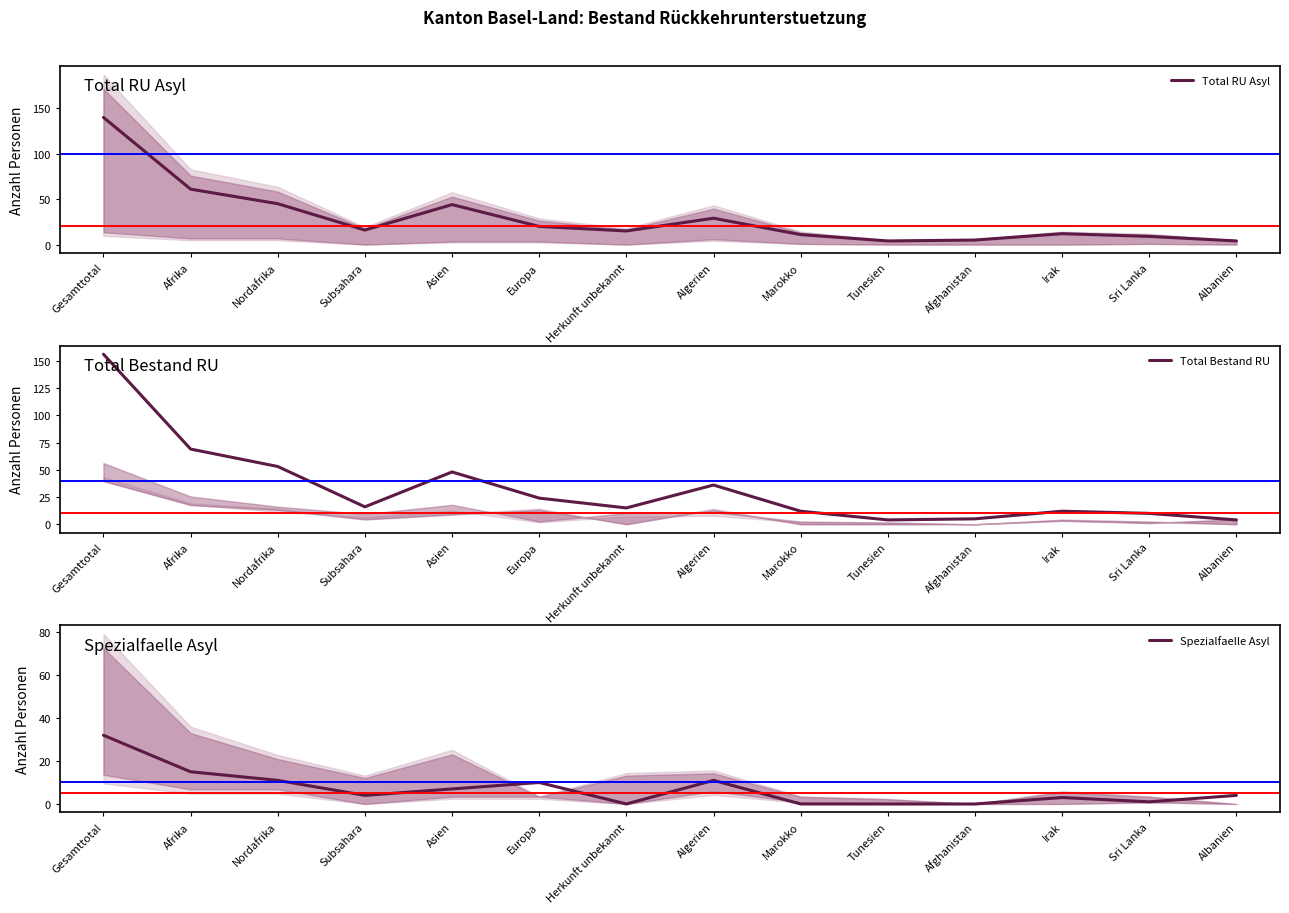

Which has a higher value, Herkunft unbekannt or Nordafrika?

Nordafrika